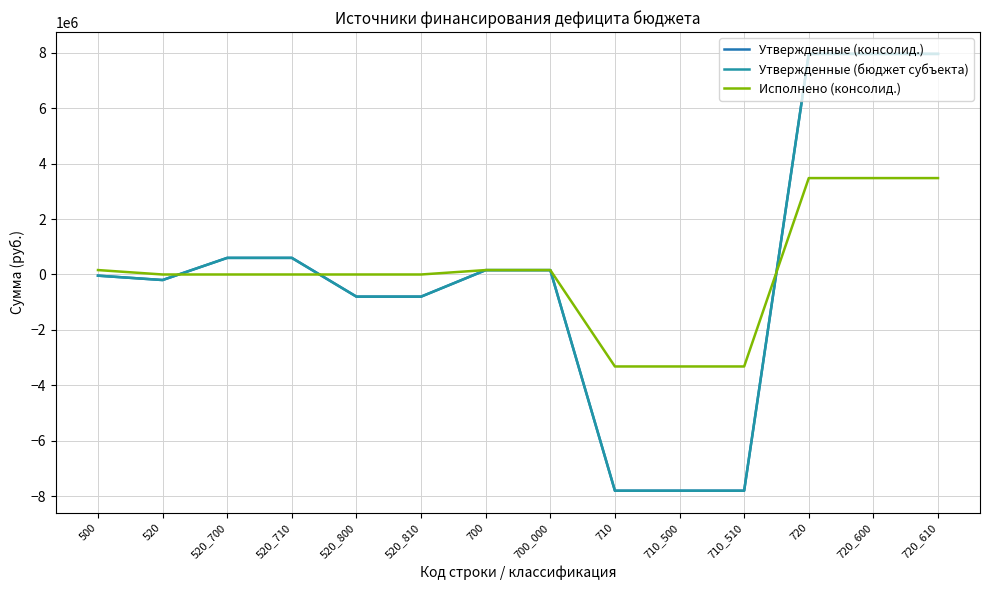

What is the difference between the maximum and minimum values in the Утвержденные (консолид.) series?

15774818.0